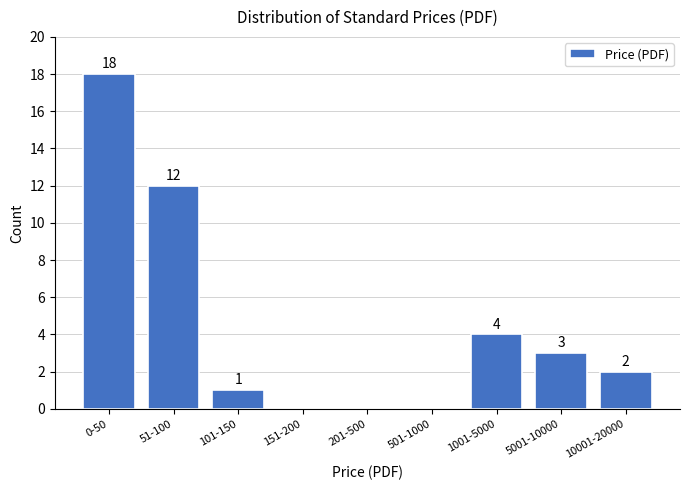

Reading left to right, extract all data points from this chart.

0-50=18	51-100=12	101-150=1	151-200=0	201-500=0	501-1000=0	1001-5000=4	5001-10000=3	10001-20000=2